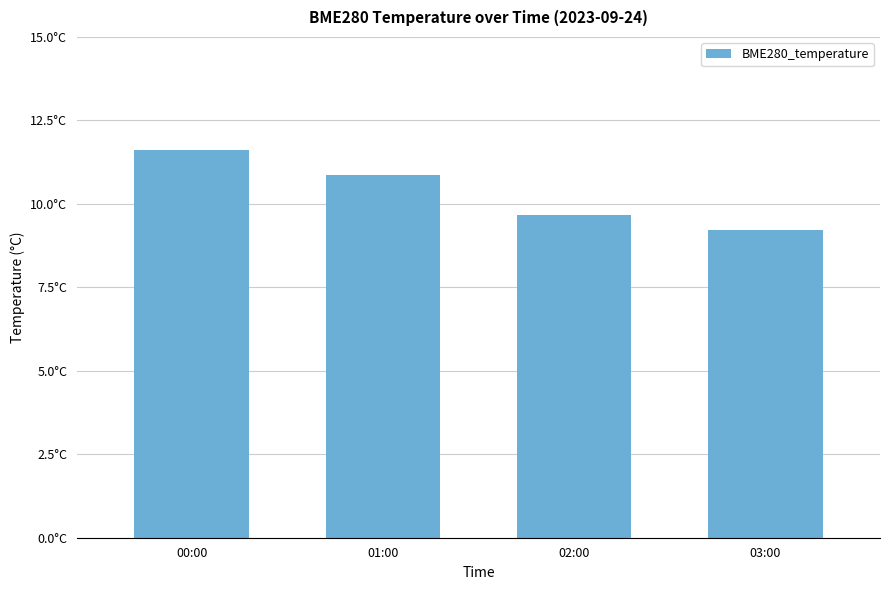

Which label corresponds to the smallest value in the chart?

03:00